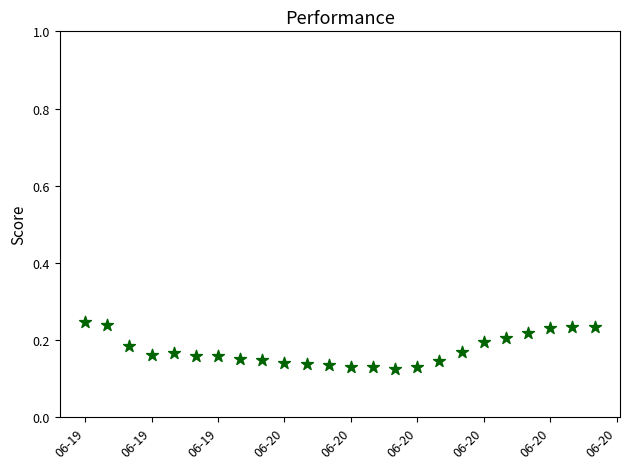

What is the range of X values (max minus min)?

1.0